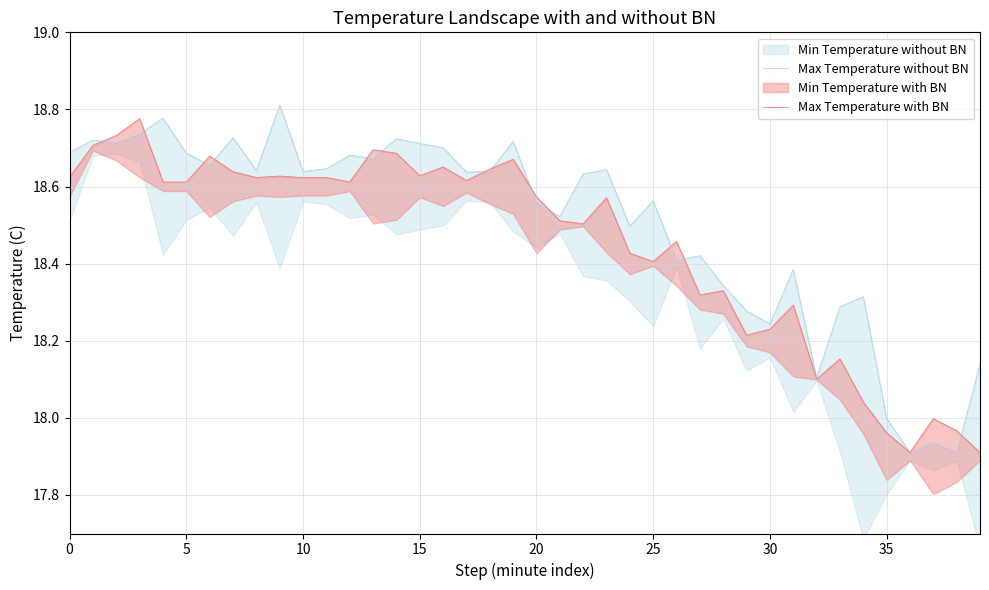

What is the sum of the Max Temperature with BN values at 5 and 36?

36.6